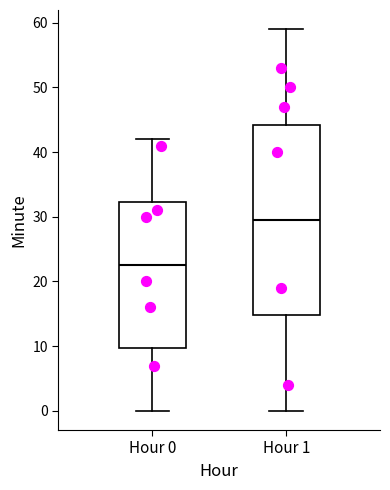

Which box's median line is the highest?

Hour 1